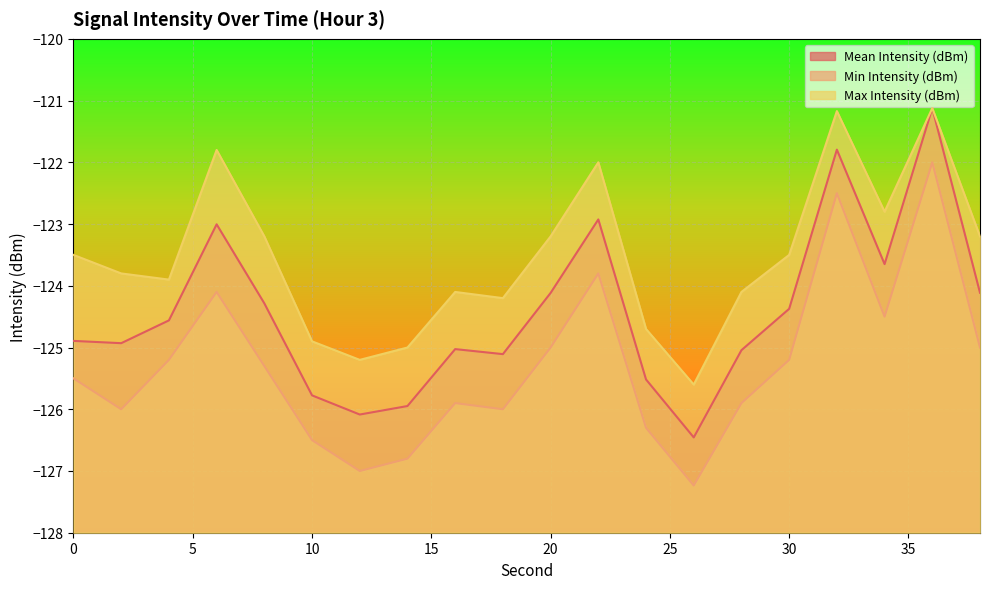

Between 20 and 32, which series saw the biggest shift?

Min Intensity (dBm)